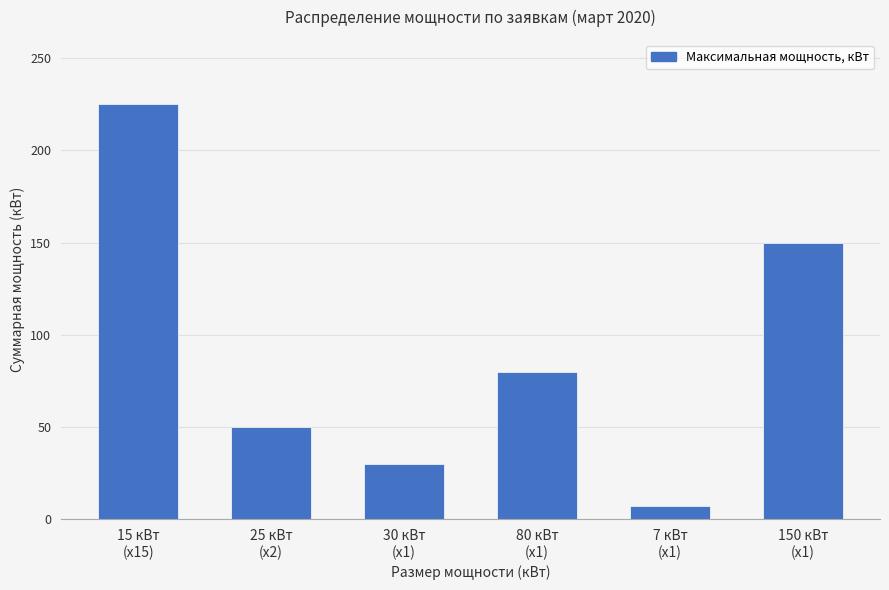

Reading left to right, list all the values displayed in this chart.

15 кВт
(x15)=225	25 кВт
(x2)=50	30 кВт
(x1)=30	80 кВт
(x1)=80	7 кВт
(x1)=7	150 кВт
(x1)=150